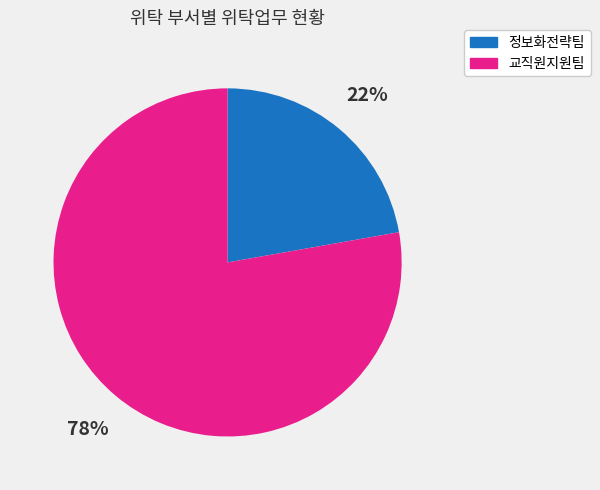

Rank the categories by value from highest to lowest.

교직원지원팀, 정보화전략팀